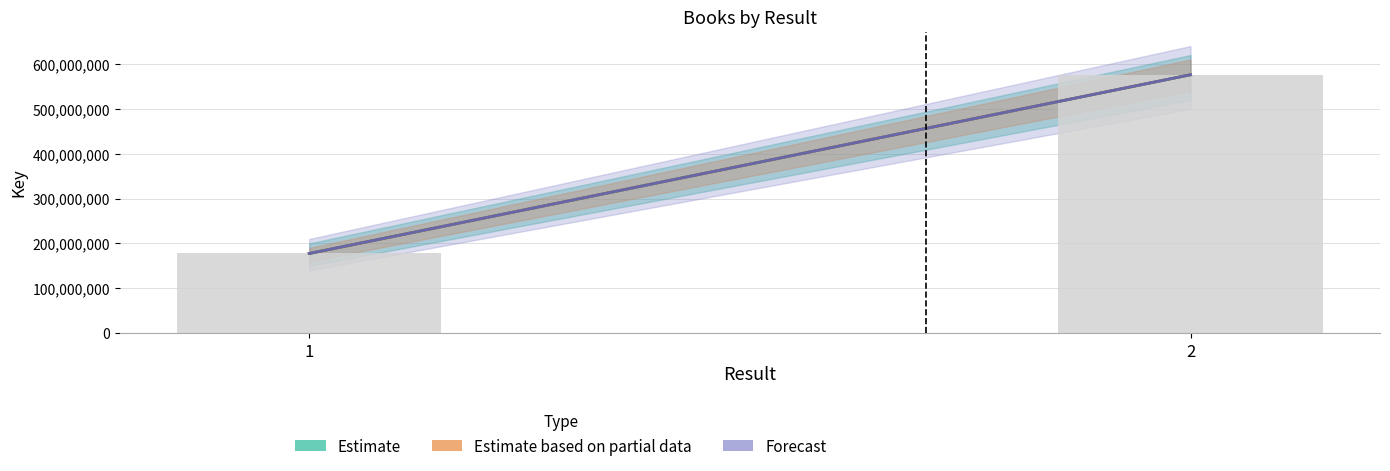

What is the maximum value shown in the chart?

576082165